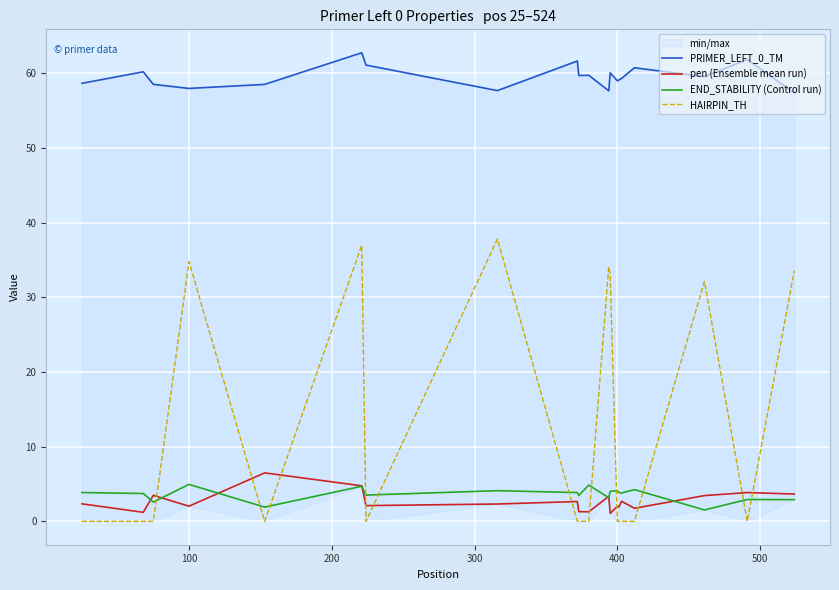

What is the difference between the second highest and minimum values in the pen (Ensemble mean run) series?

3.7